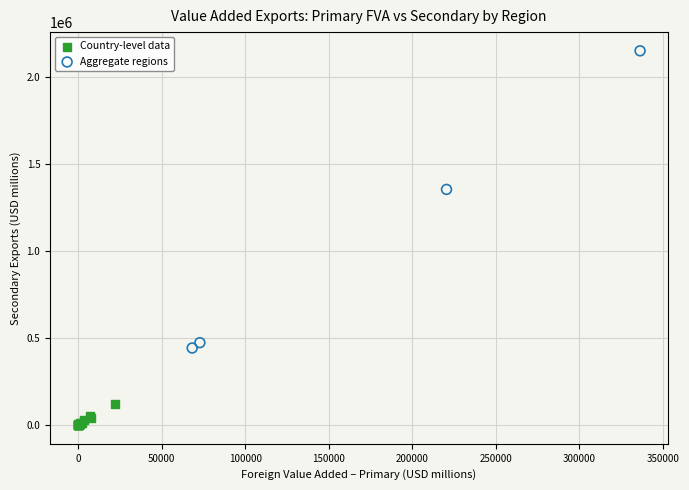

Which series has the largest Y range (max minus min)?

Aggregate regions